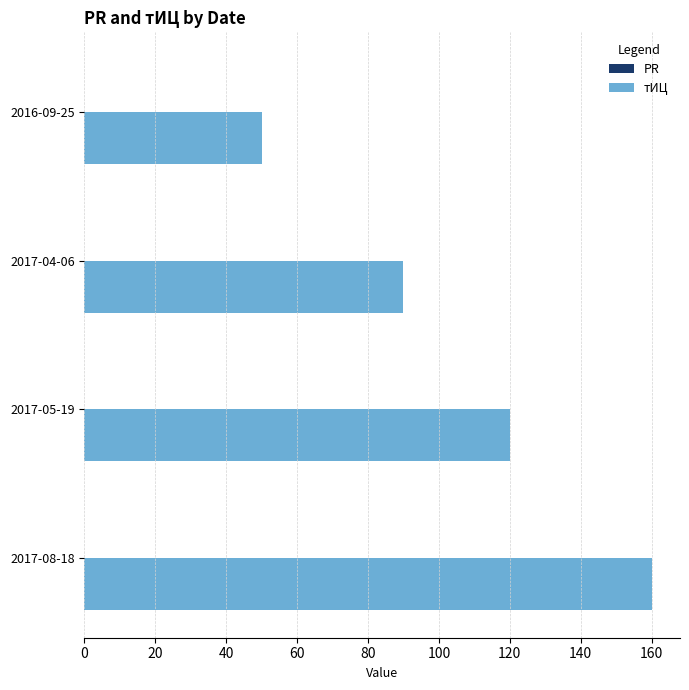

Which has a higher value, 2016-09-25 or 2017-05-19?

2017-05-19